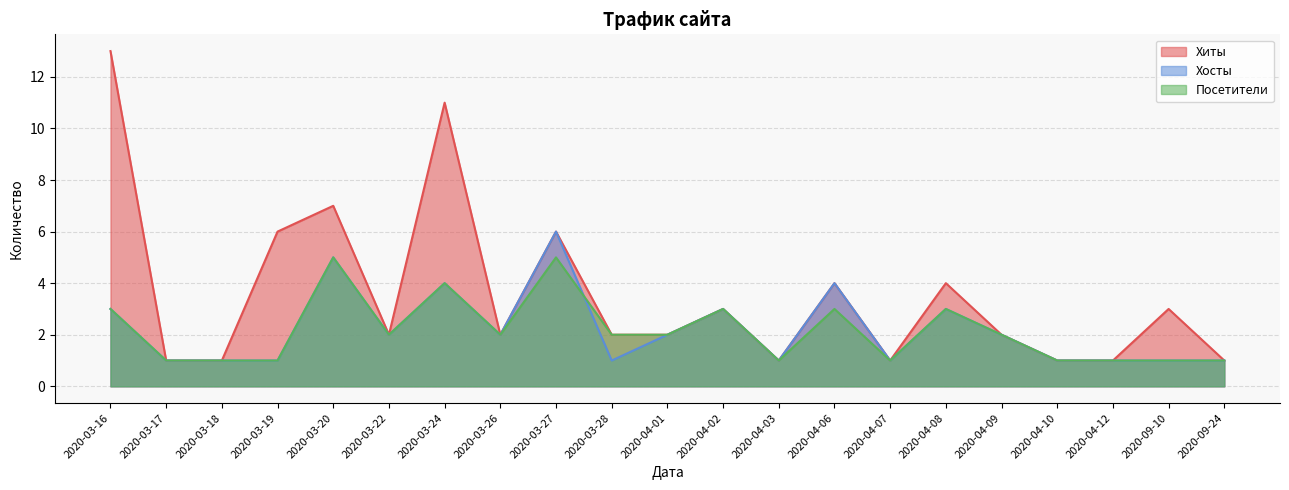

Does the chart display data point markers on the line(s)?

No